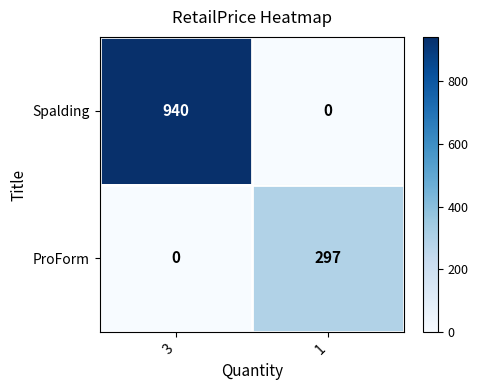

Reading right to left, list all the values displayed in this chart.

Spalding: 1=0	3=940
ProForm: 1=297	3=0